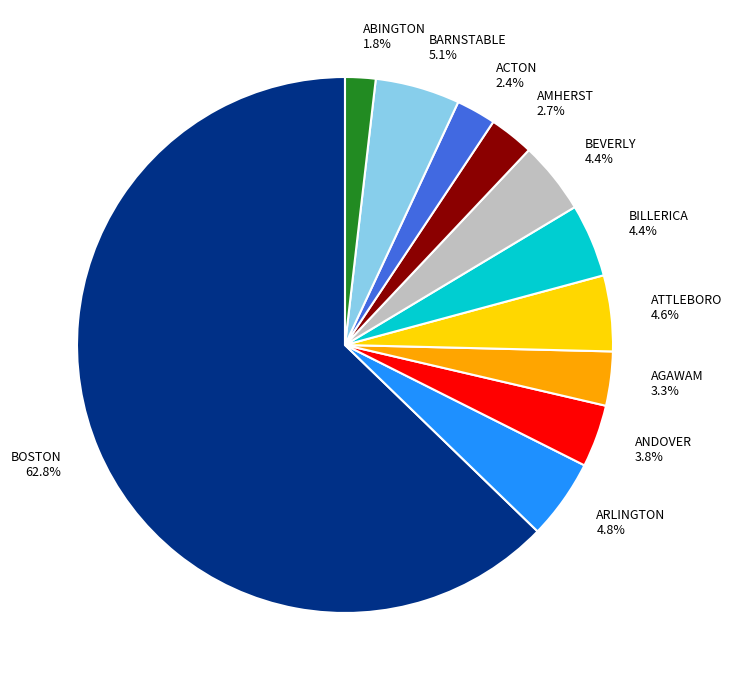

What is the ratio of the value at ANDOVER to the value at AMHERST?

1.4